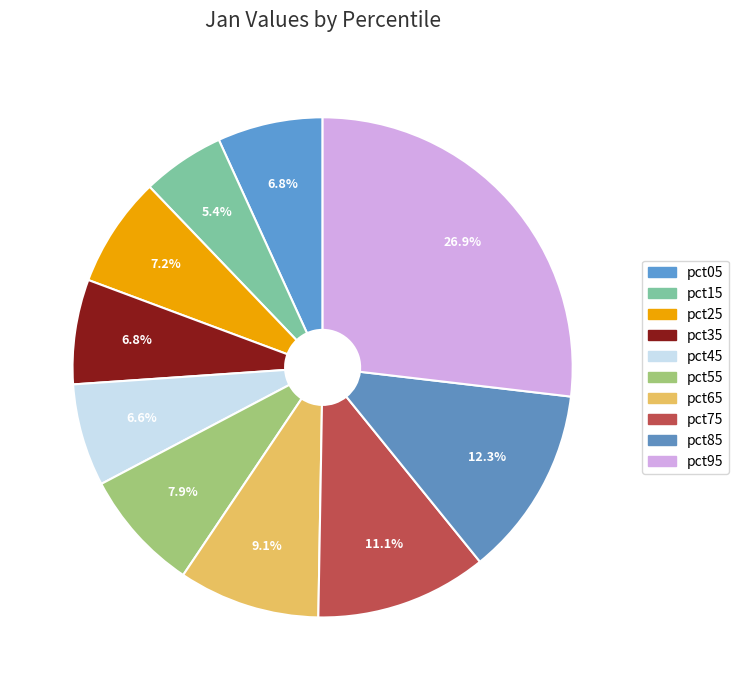

How many segments does this pie chart have?

10